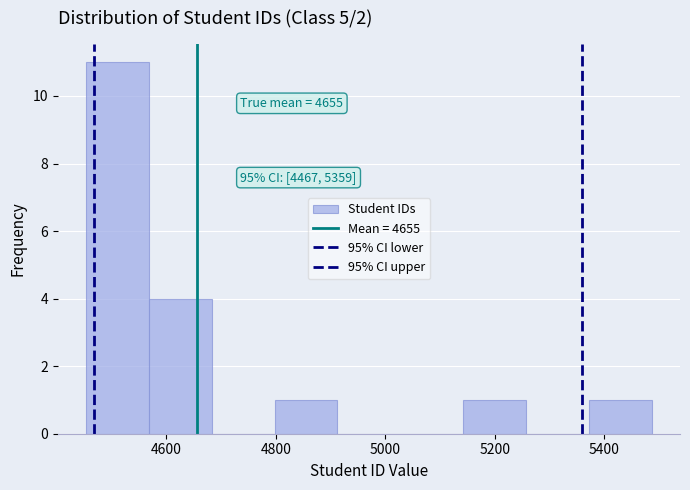

Which range on the x-axis has the tallest bar?

4460 to 4560